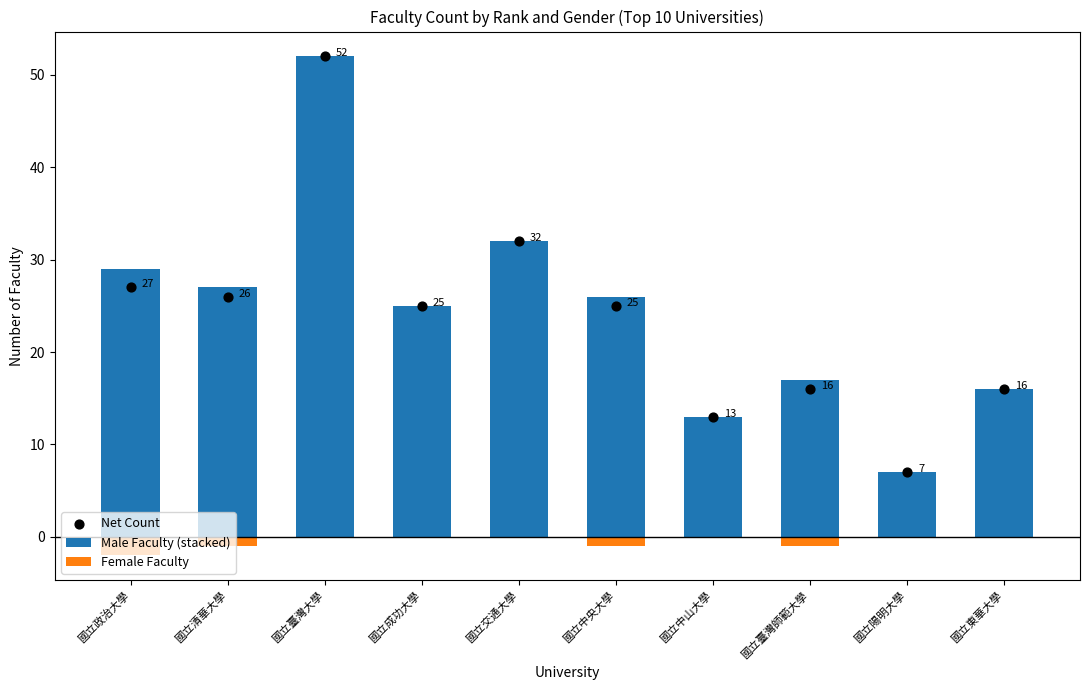

Which series has the largest total across all categories?

Male Faculty (stacked)